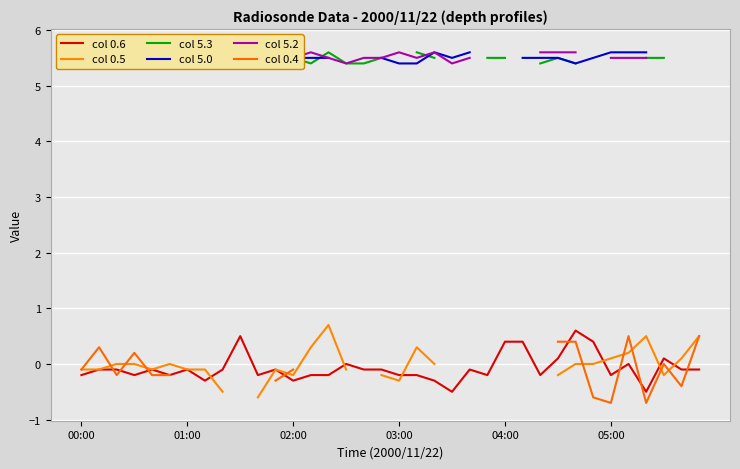

What is the highest value of the col 0.6 series?

0.6